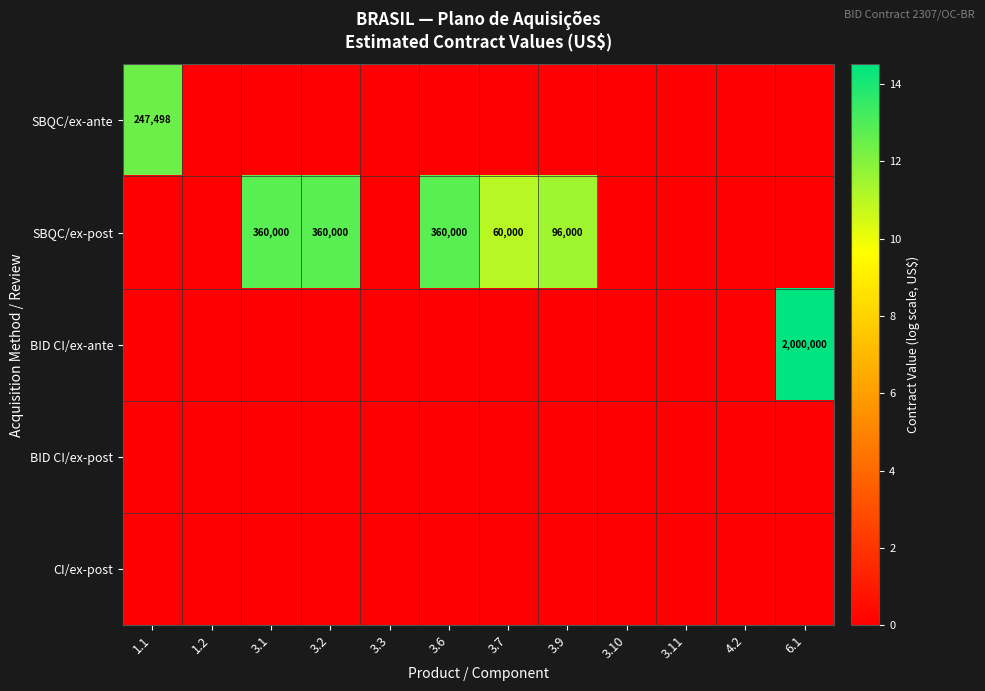

The SBQC/ex-post series shows 138200 at 3.1. True or false?

False